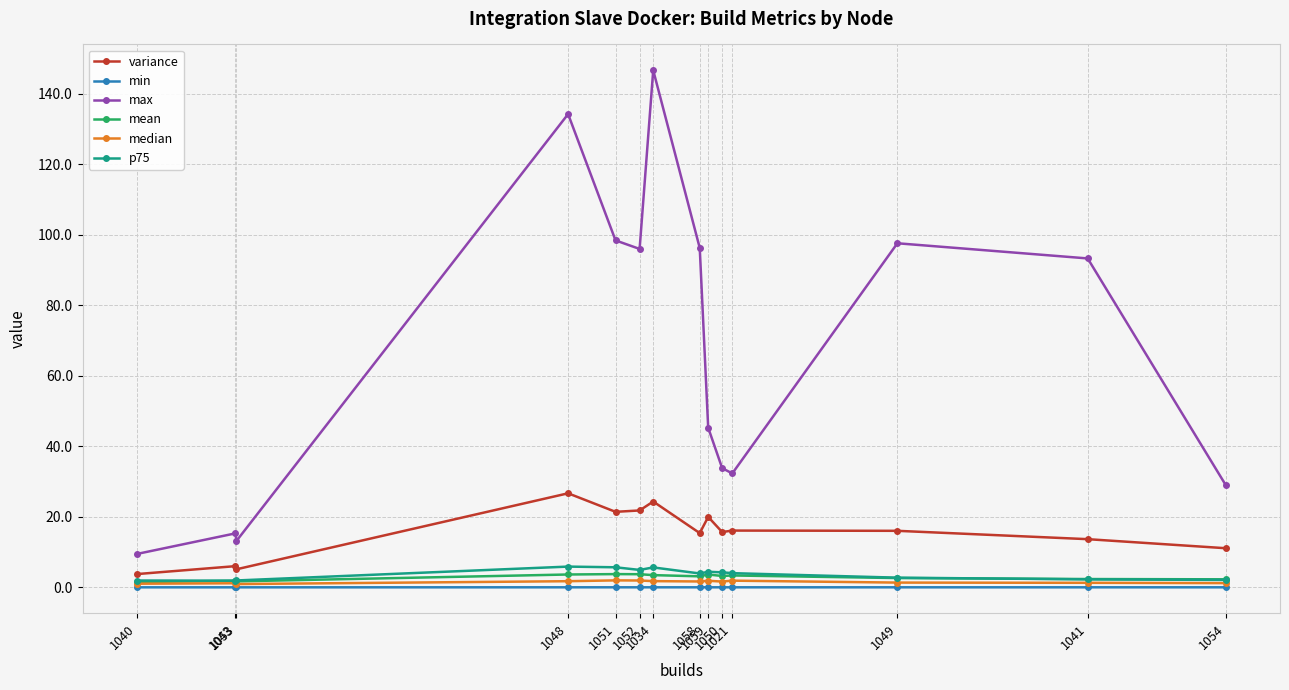

Between 1043 and 1049, which series saw the biggest shift?

max